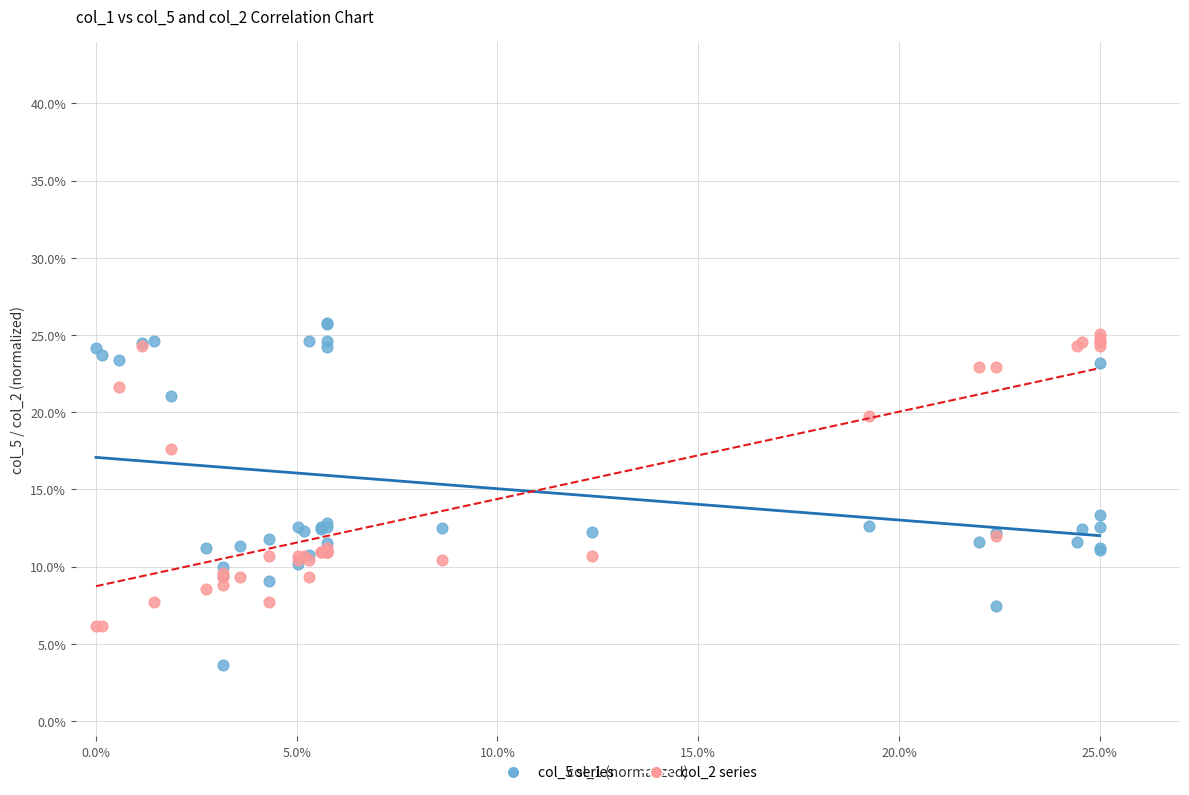

Which series has the widest spread of Y values?

col_5 series